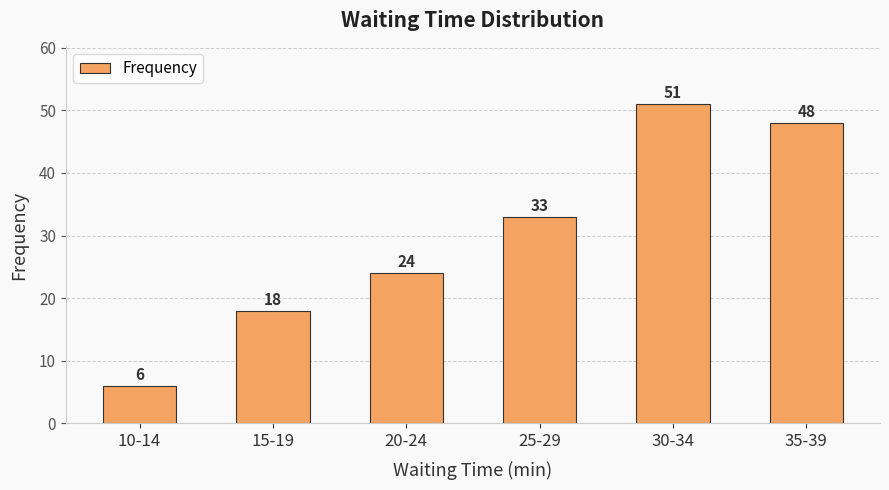

Is it true that the value at 10-14 is 8?

False